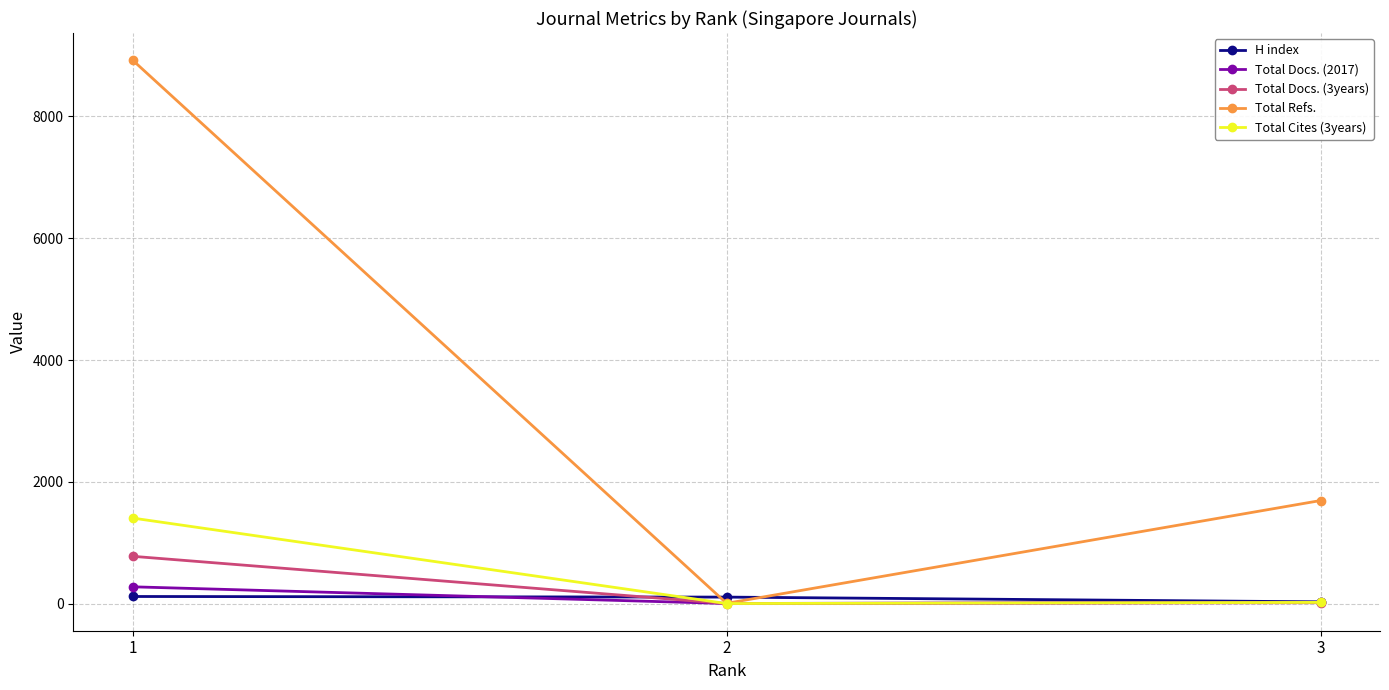

At which label does Total Docs. (3years) first exceed 14?

1